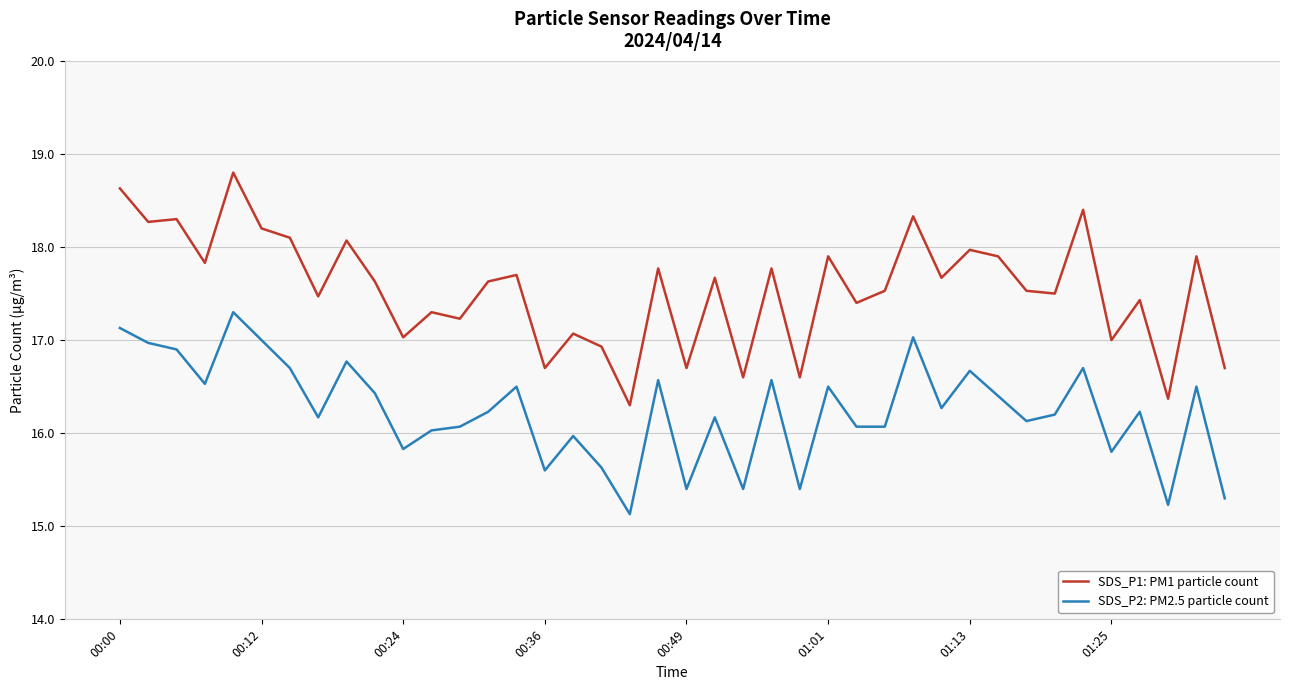

Which series has the largest total across all categories?

SDS_P1: PM1 particle count